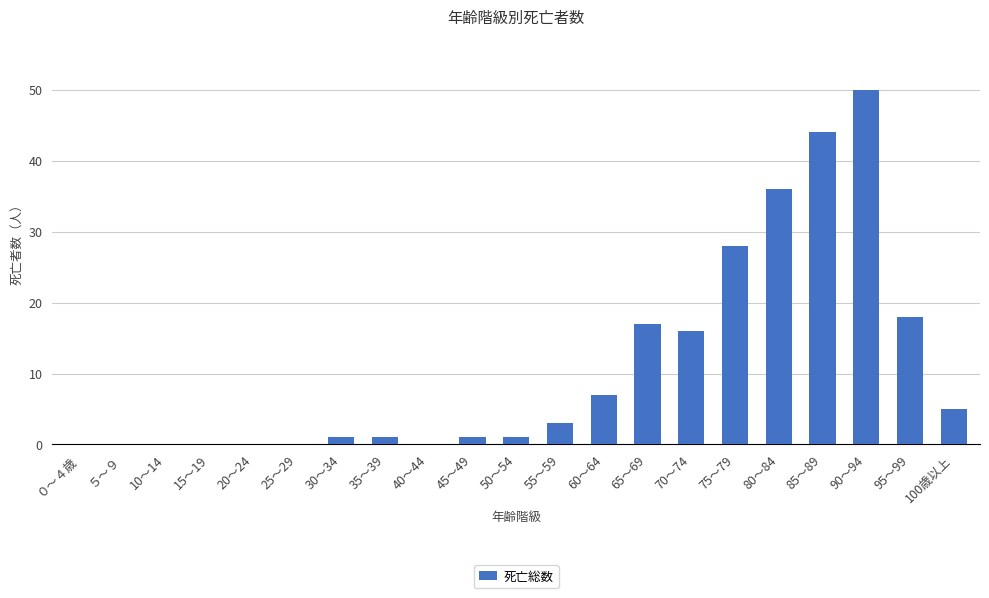

Reading right to left, transcribe all the data shown in this chart.

5	18	50	44	36	28	16	17	7	3	1	1	0	1	1	0	0	0	0	0	0